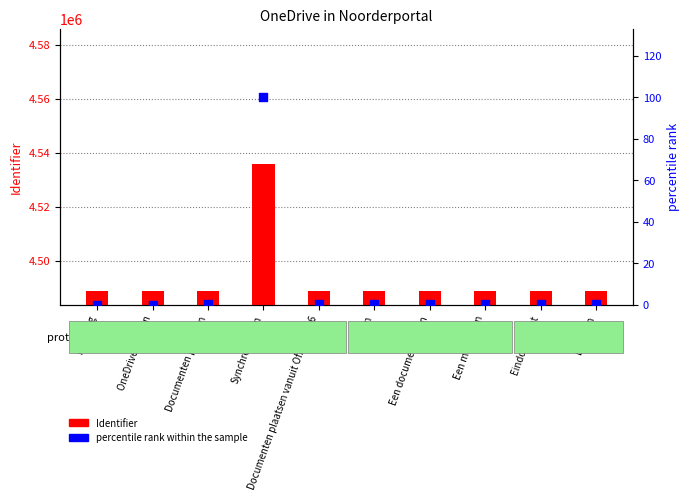

Which series reaches the minimum Y coordinate?

percentile rank within the sample